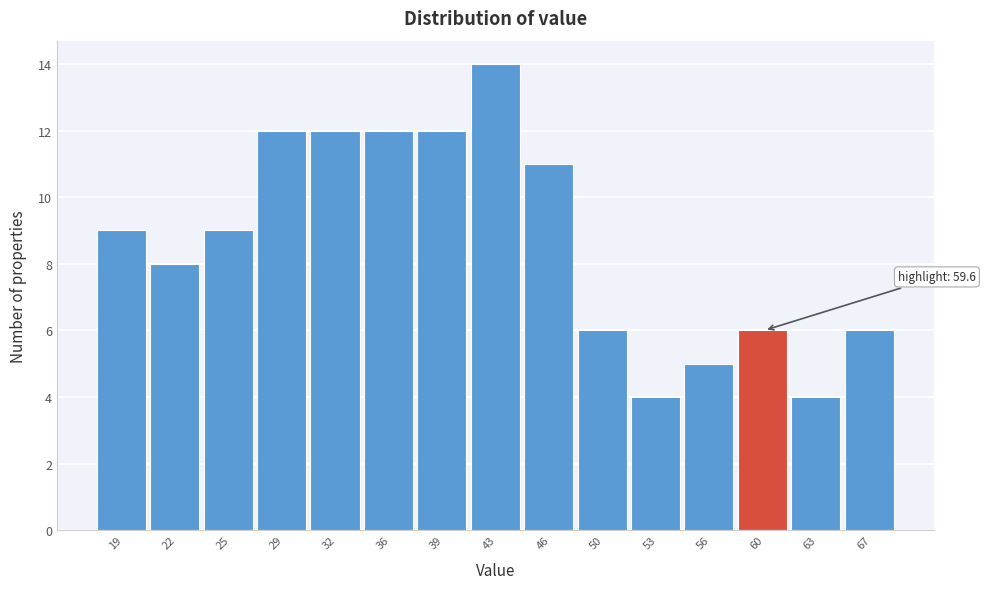

Which range on the x-axis has the tallest bar?

41.0 to 44.5